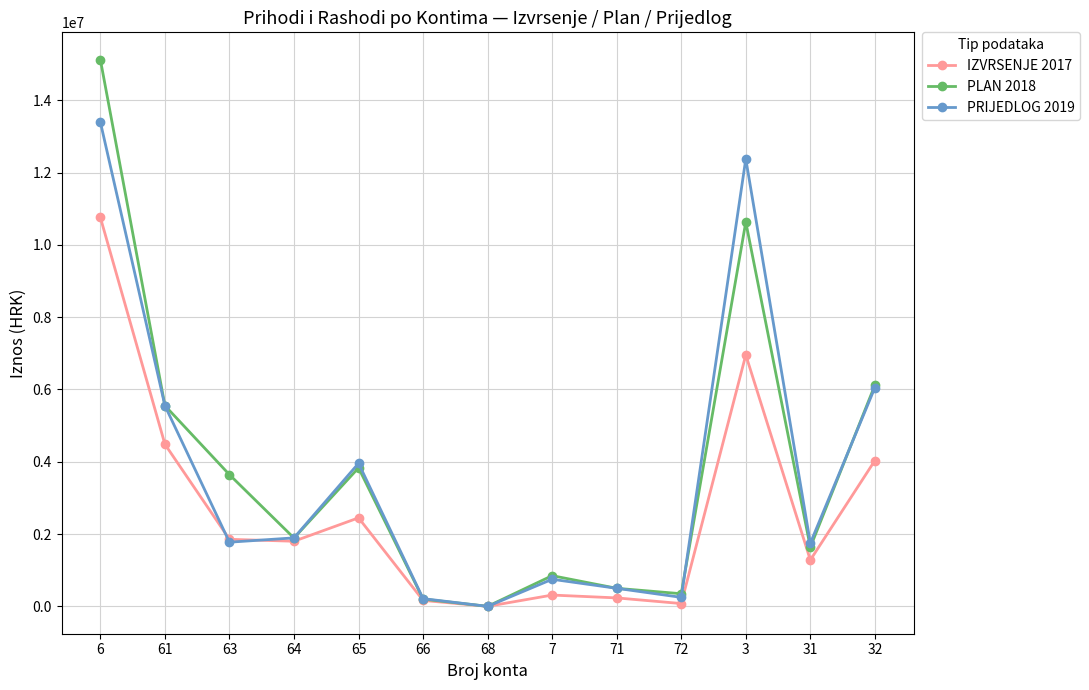

List the series in order of their peak value, highest first.

PLAN 2018, PRIJEDLOG 2019, IZVRSENJE 2017